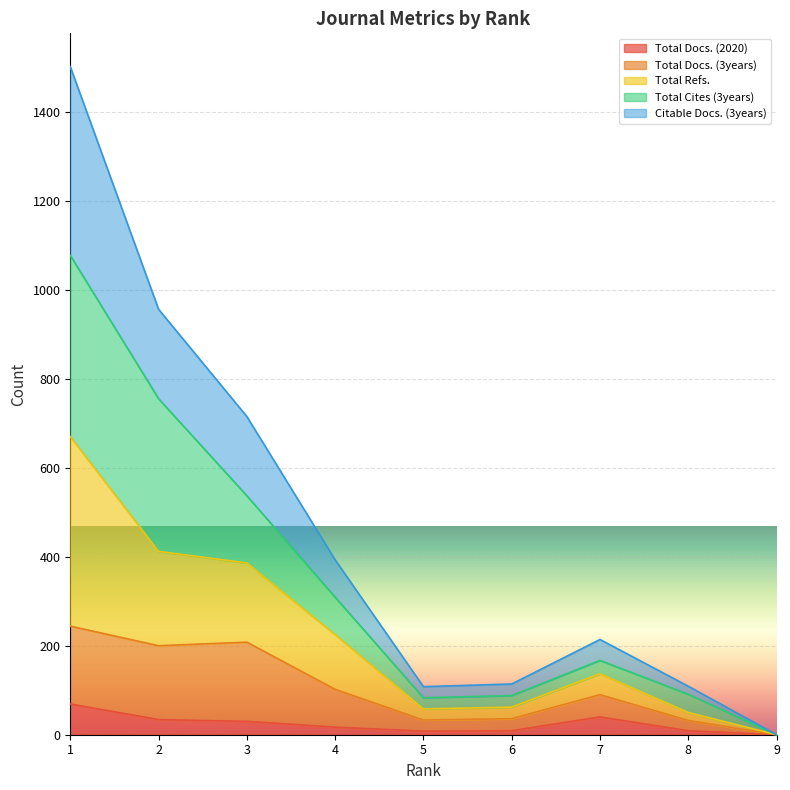

What is the highest value of the Total Docs. (2020) series?

69